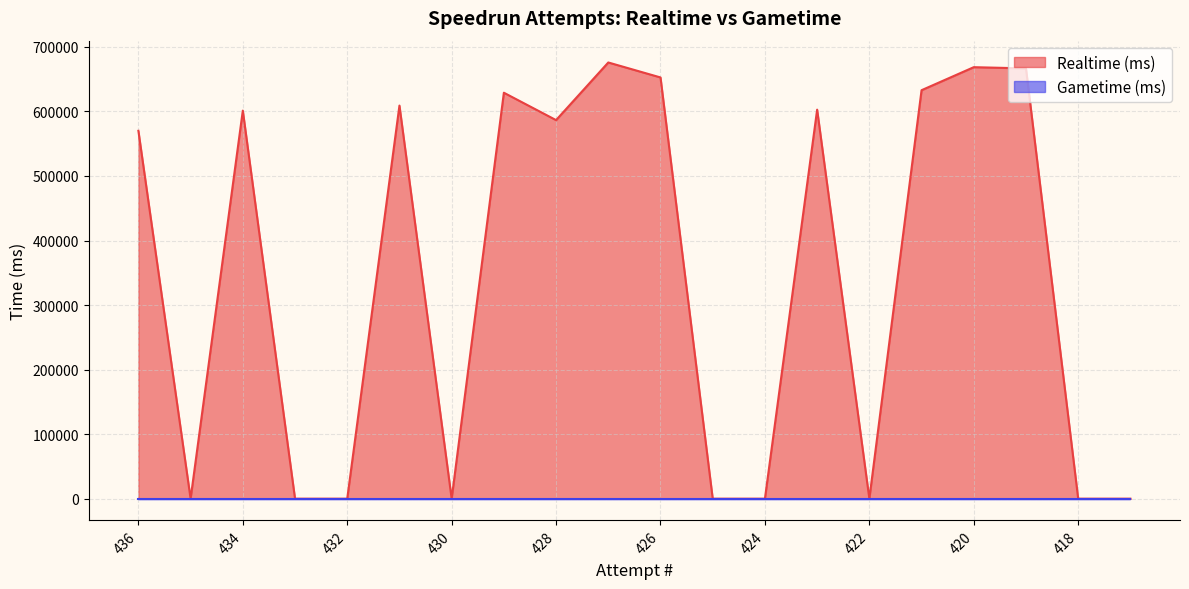

How many data points does each series have?

20